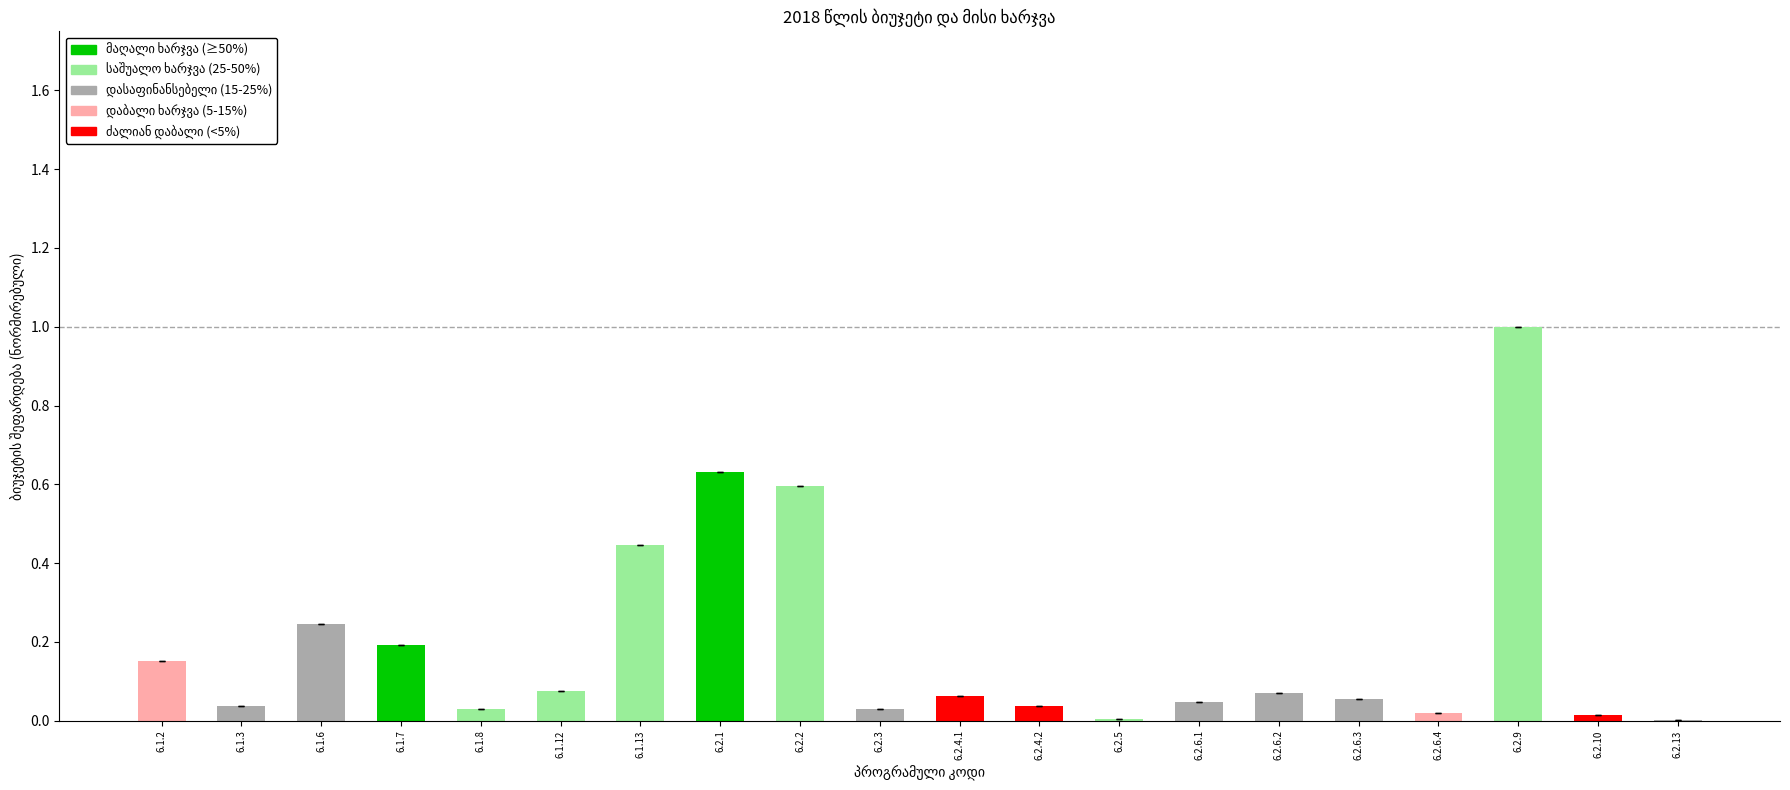

The value at 6.1.12 is 0.0. True or false?

False